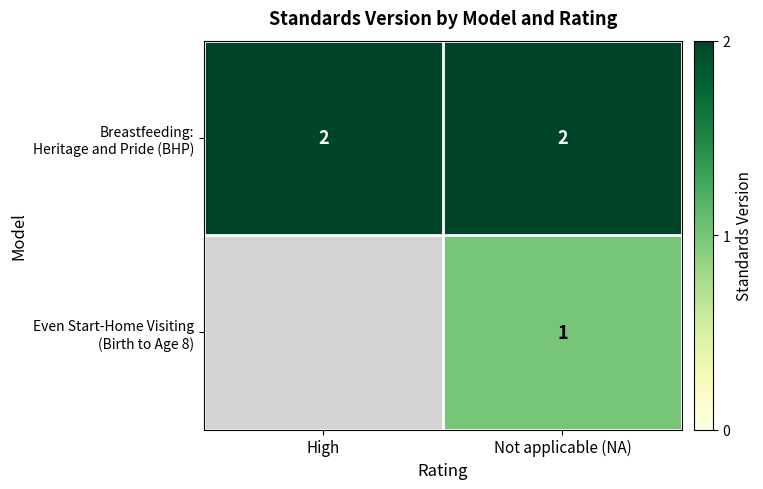

Between High and Not applicable (NA), which is larger?

Not applicable (NA)